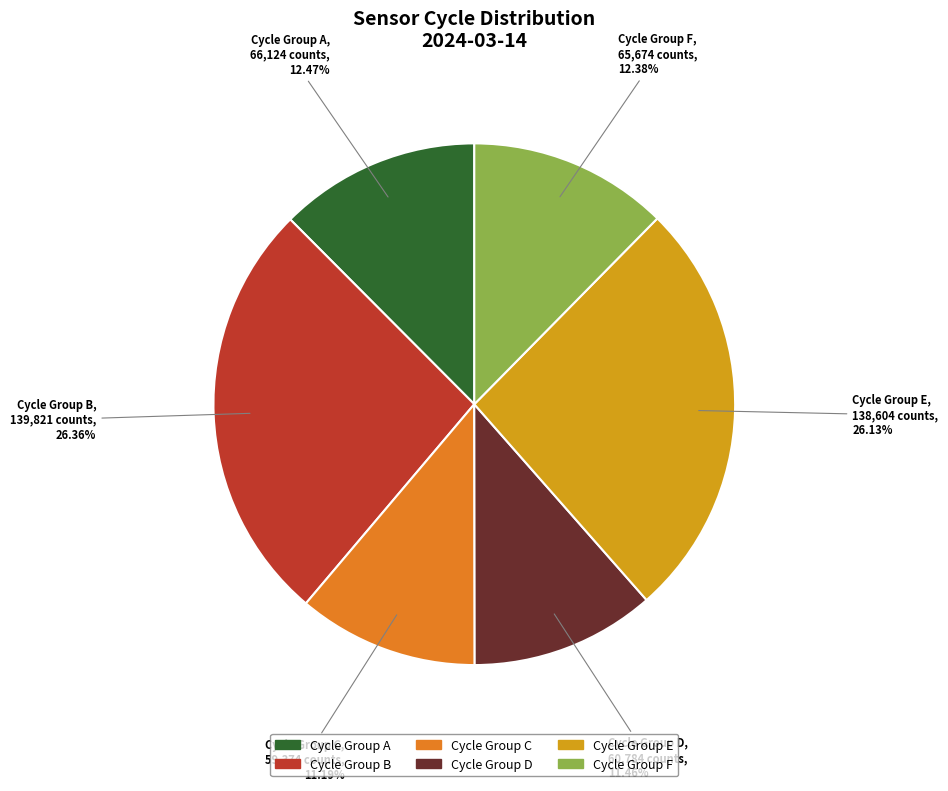

Does any single category account for the majority?

No